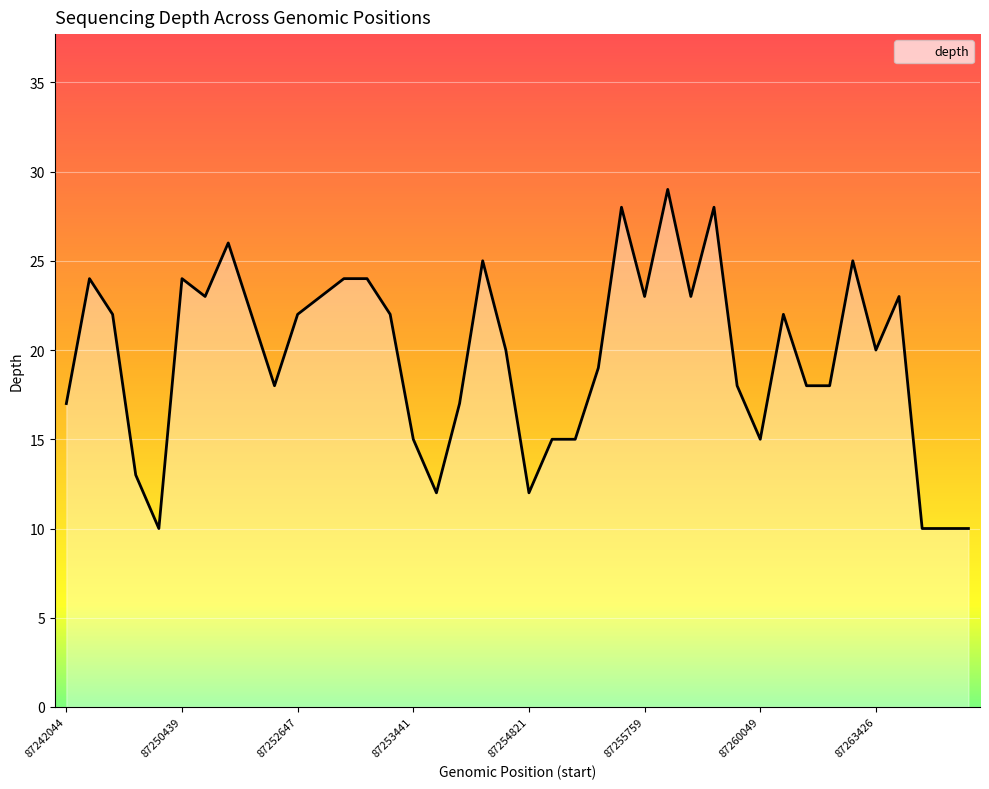

What is the minimum value shown in the chart?

10